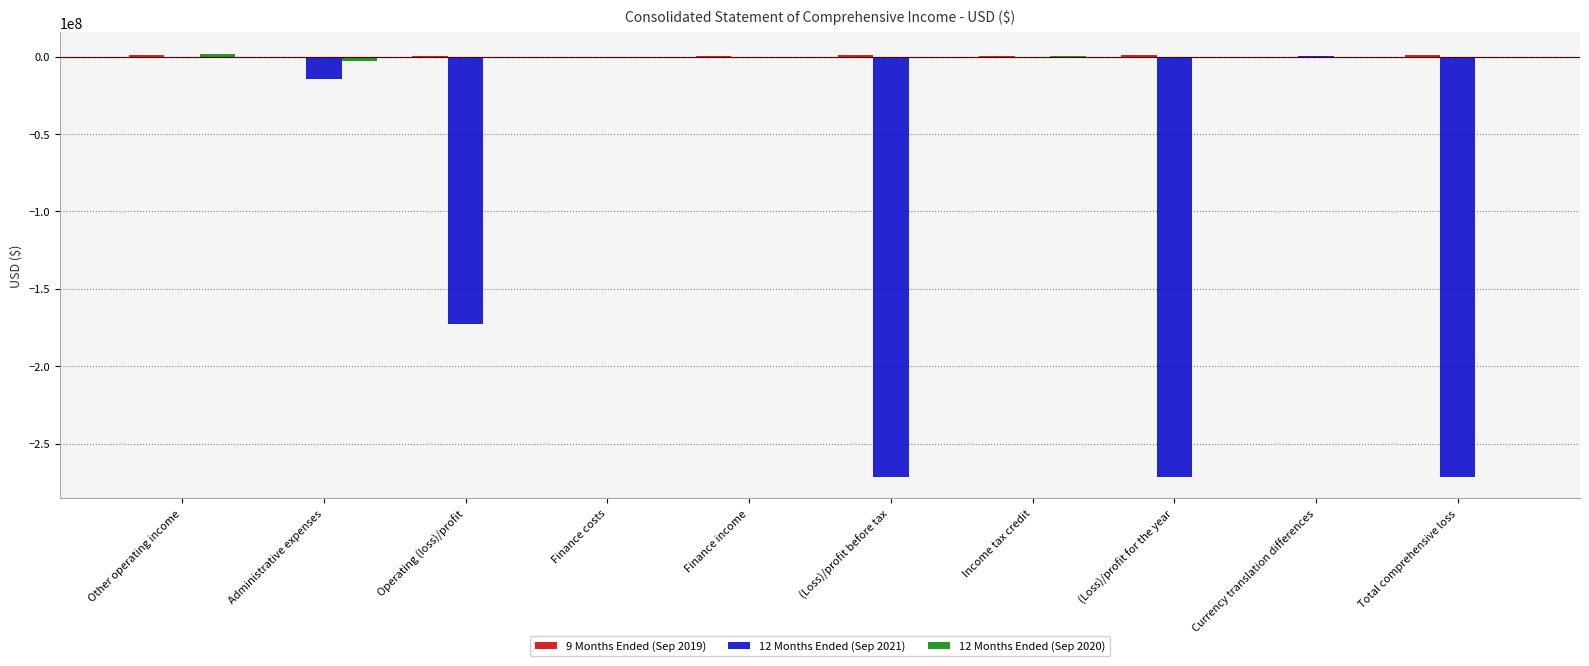

The 12 Months Ended (Sep 2021) series shows -271344437 at Total comprehensive loss. True or false?

True